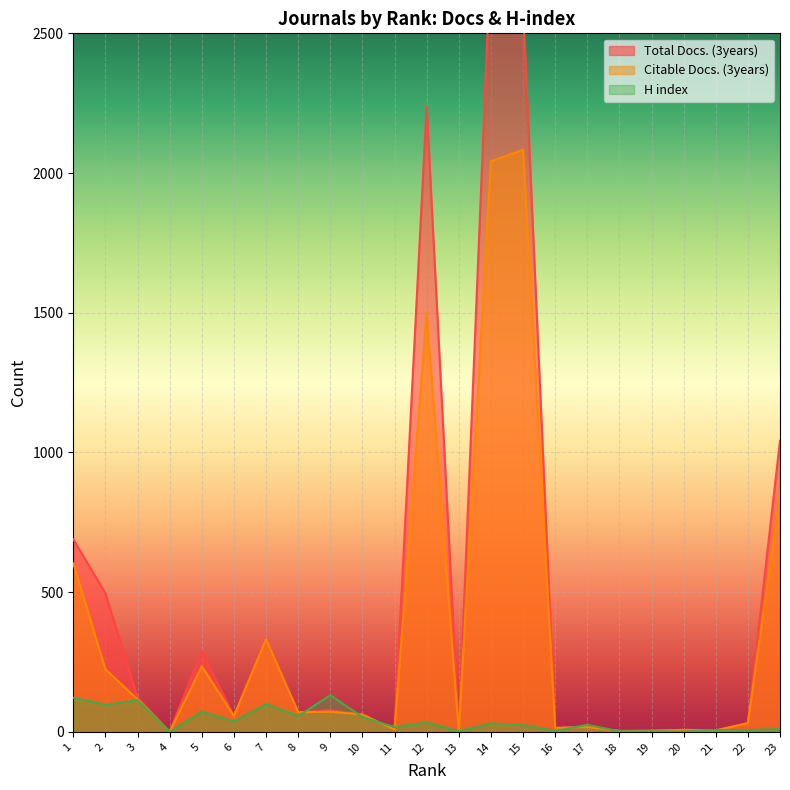

What is the sum of all H index values?

943